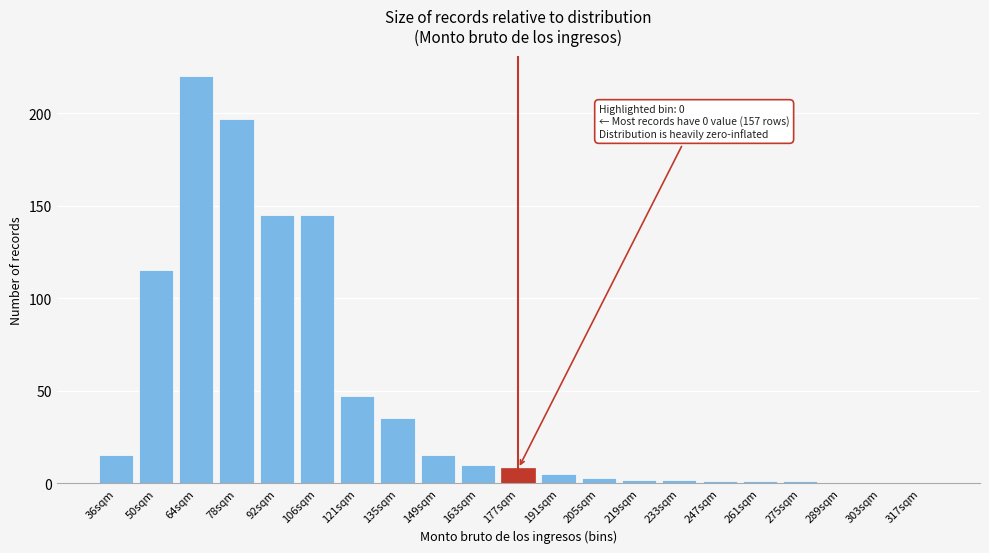

Reading left to right, what are all the values shown in this chart?

36sqm=15	50sqm=115	64sqm=220	78sqm=197	92sqm=145	106sqm=145	121sqm=47	135sqm=35	149sqm=15	163sqm=10	177sqm=8	191sqm=5	205sqm=3	219sqm=2	233sqm=2	247sqm=1	261sqm=1	275sqm=1	289sqm=0	303sqm=0	317sqm=0